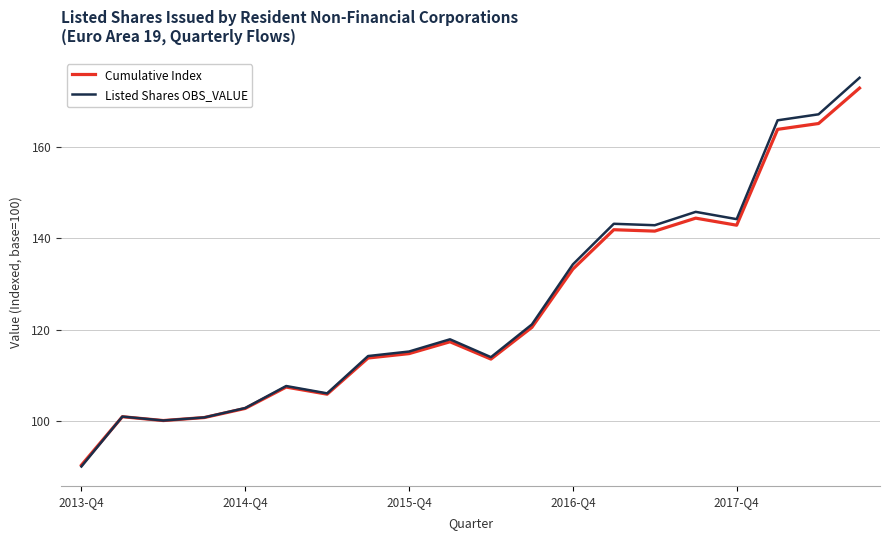

What is the average value of the Listed Shares OBS_VALUE series?

125.5